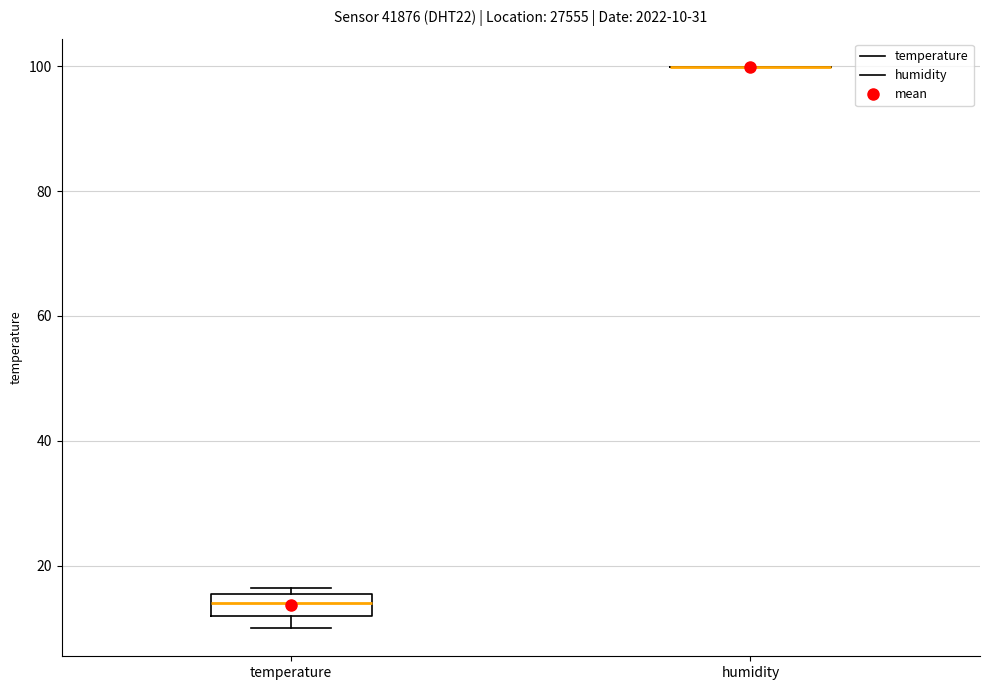

Comparing the boxes themselves (not the whiskers), which one is the tallest?

temperature